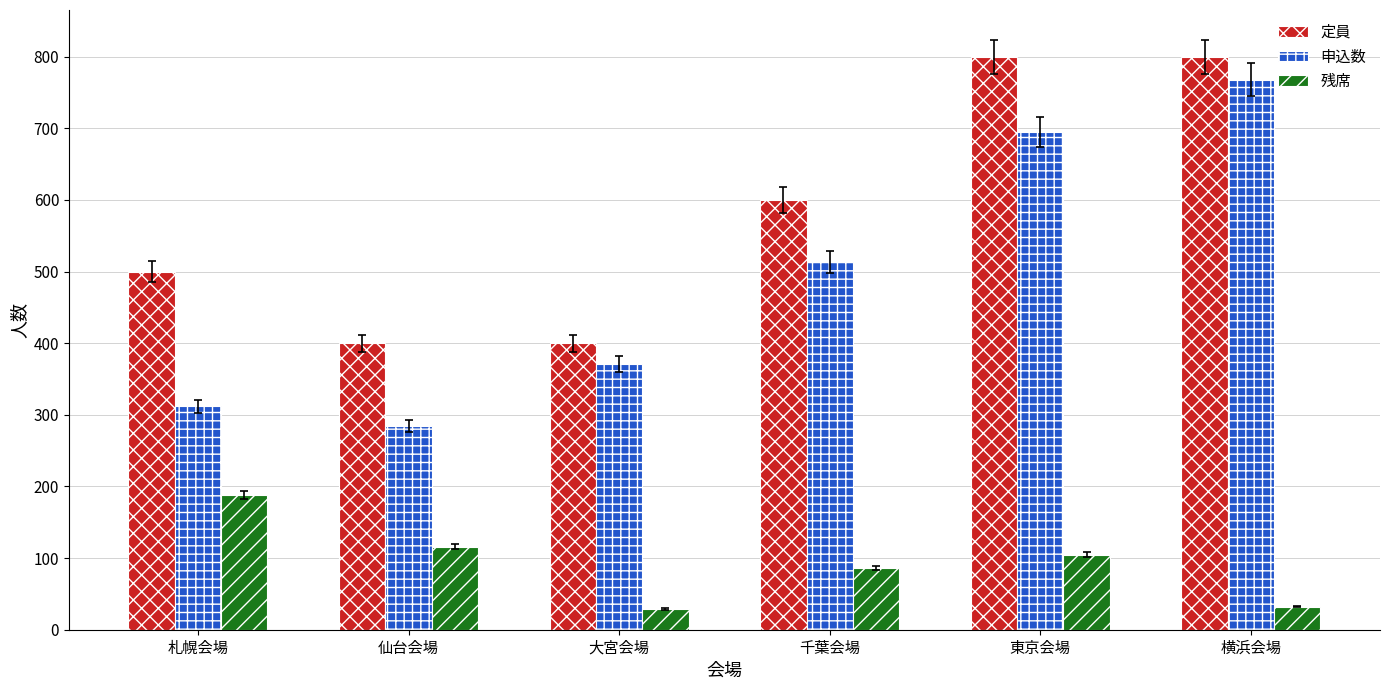

What is the average value of the 申込数 series?

491